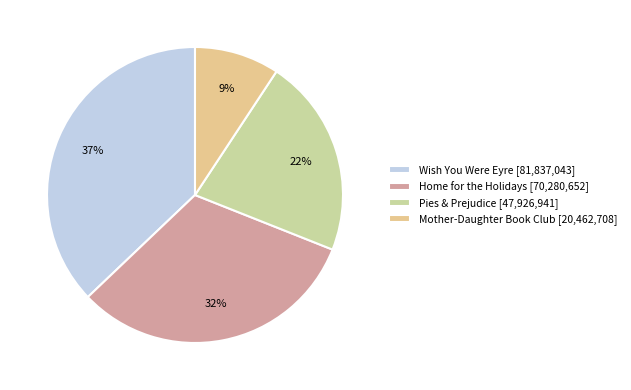

What is the smallest slice in the pie chart?

Mother-Daughter Book Club